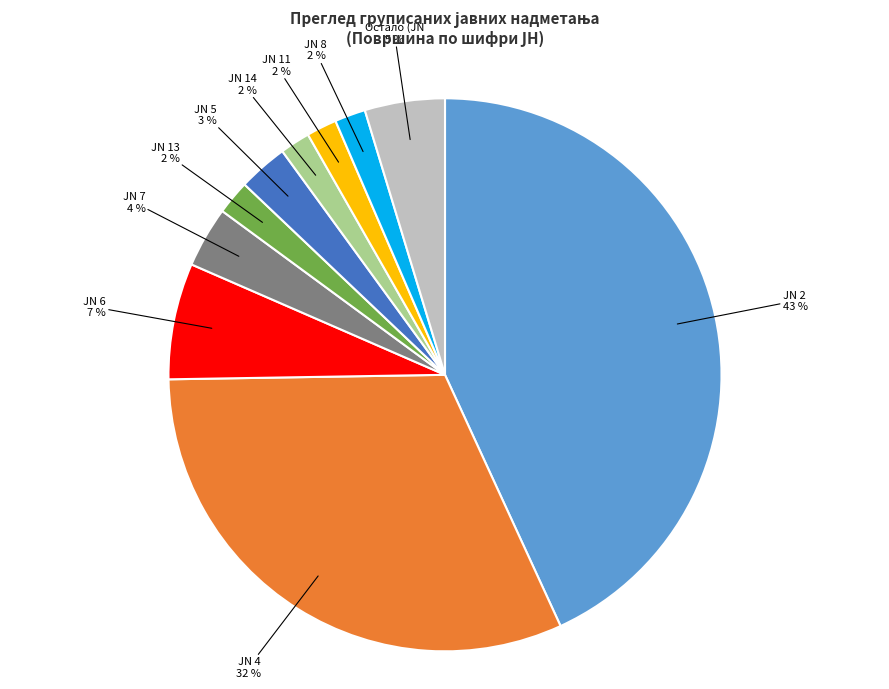

Is there a majority slice in this chart?

No